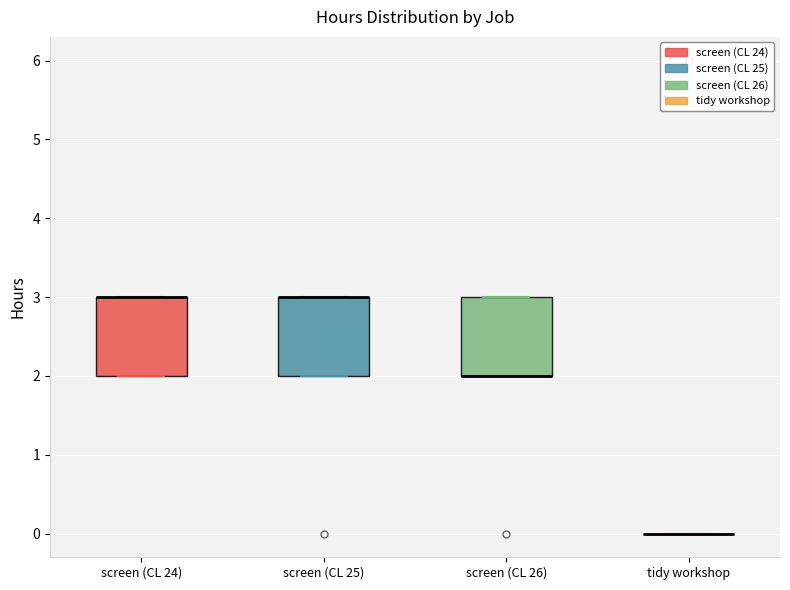

Reading left to right, transcribe this box plot: for each box, give where its median line is, the range the box spans, and where its two whiskers end, as read against the y-axis. The values are not printed on the chart, so give them approximately, as read against the axis.

screen (CL 24): median 3 (drawn on the box's upper edge), box 2 to 3, whiskers 2 to 3
screen (CL 25): median 3 (drawn on the box's upper edge), box 2 to 3, whiskers 2 to 3
screen (CL 26): median 2 (drawn on the box's lower edge), box 2 to 3, whiskers 2 to 3
tidy workshop: box collapsed to a line at 0, whiskers 0 to 0